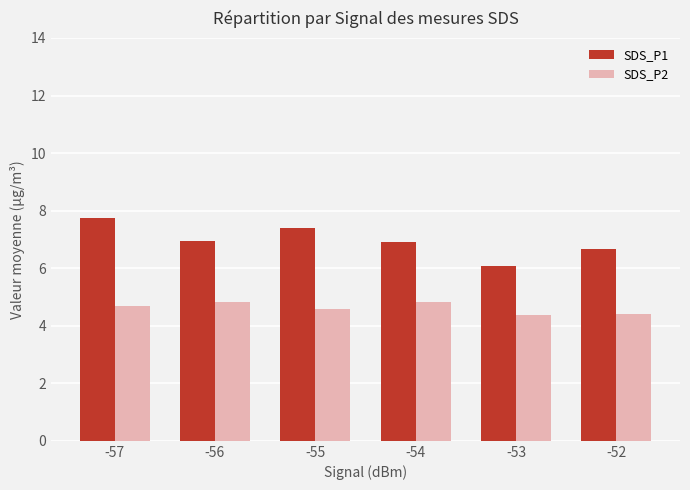

What is the sum of the SDS_P1 values at -52 and -53?

12.8